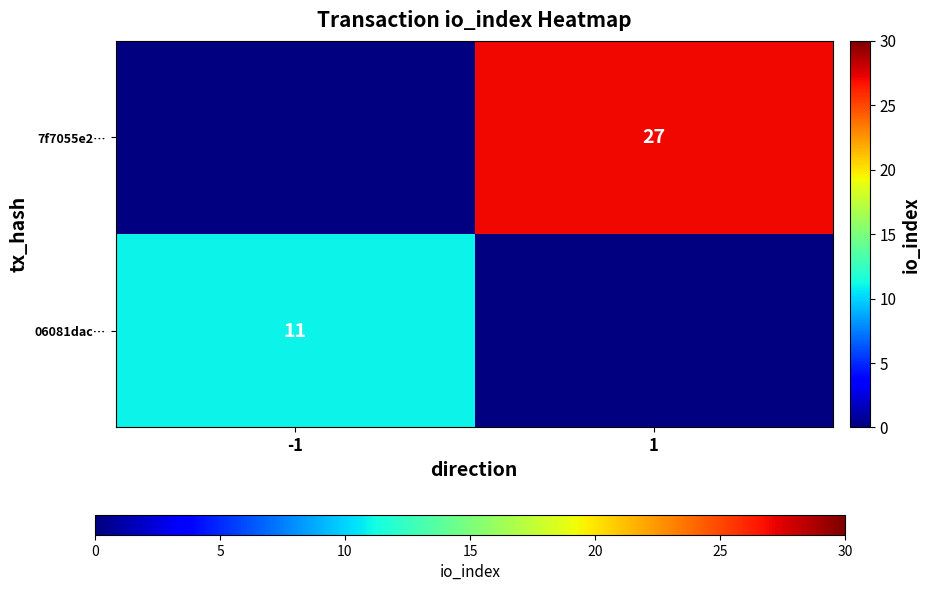

True or false: 7f7055e2… has a value of 38 at 1.

False